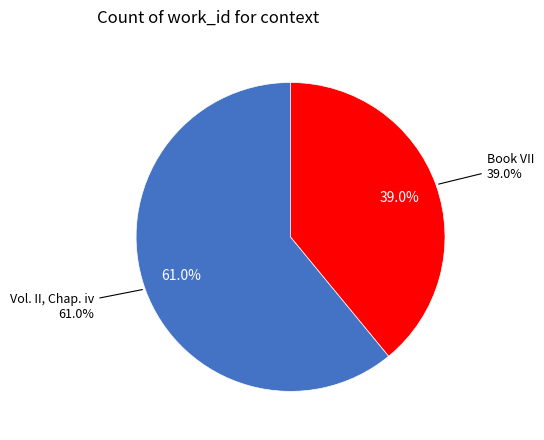

What is the majority slice?

Vol. II, Chap. iv